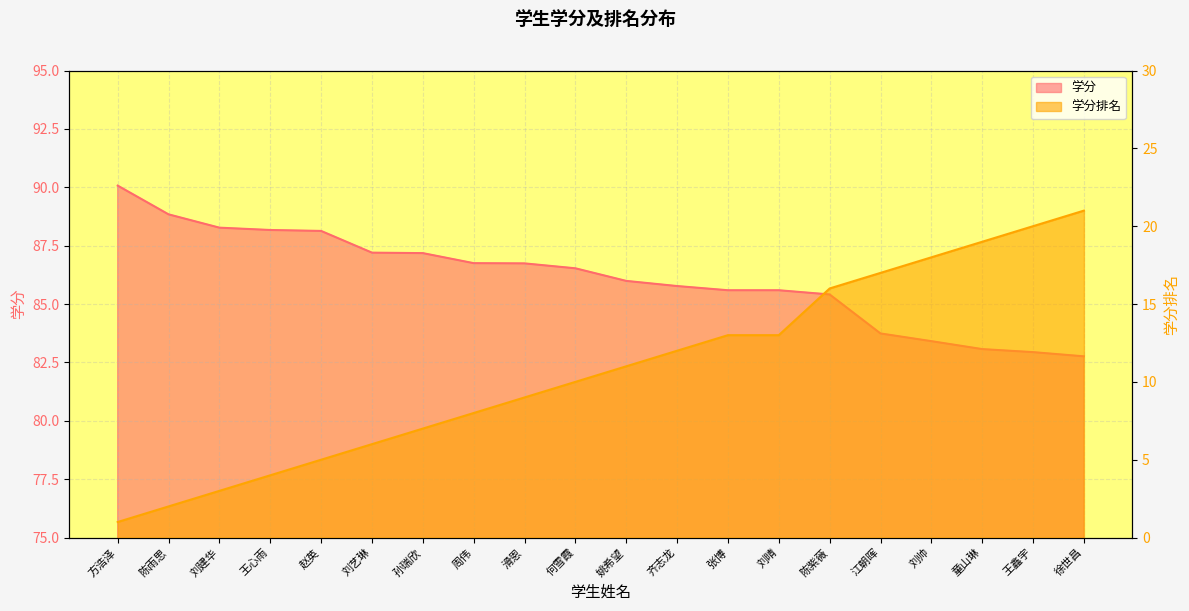

At which label does 学分排名 reach its peak?

徐世昌